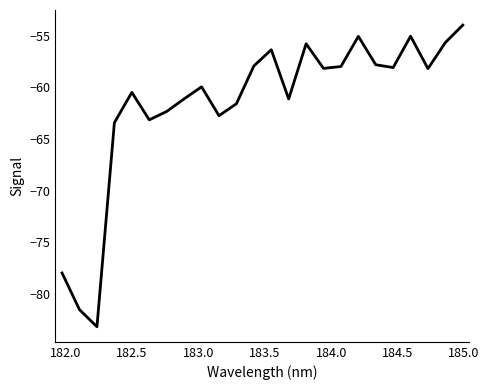

What is the difference between the maximum and minimum values?

29.2